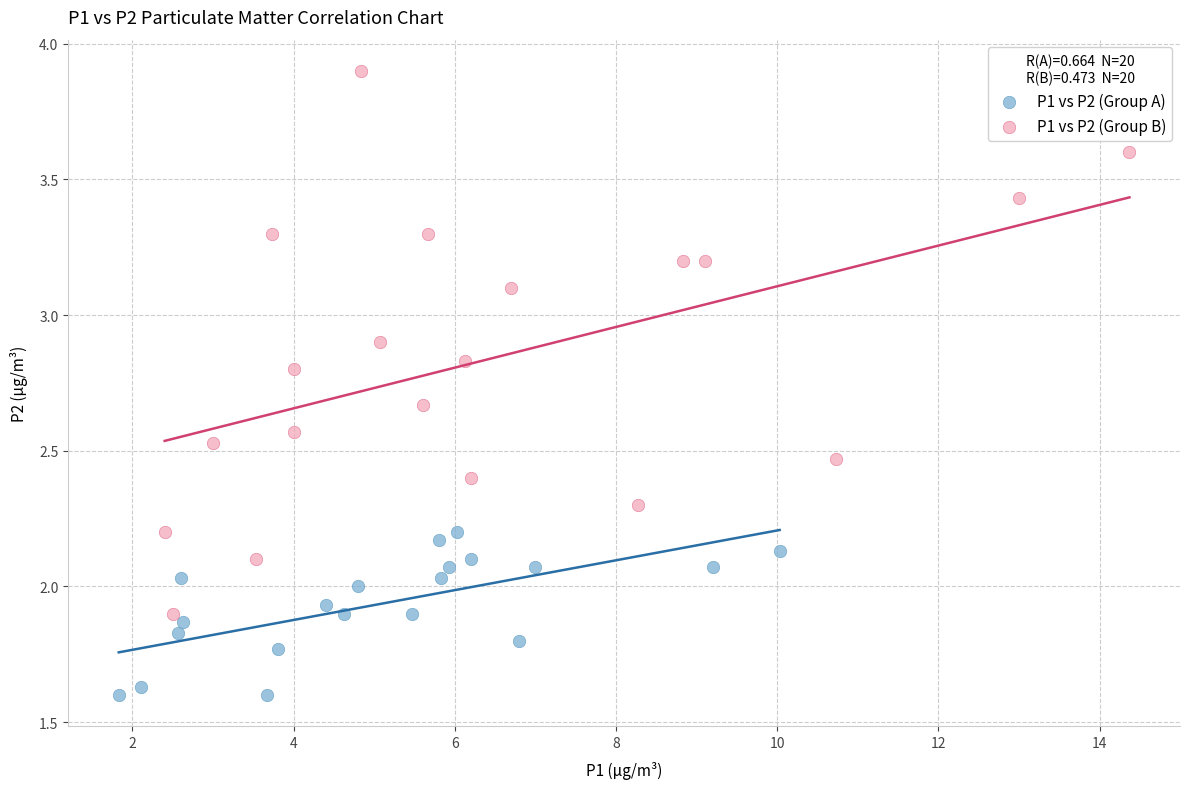

Which series reaches the maximum Y coordinate?

P1 vs P2 (Group B)